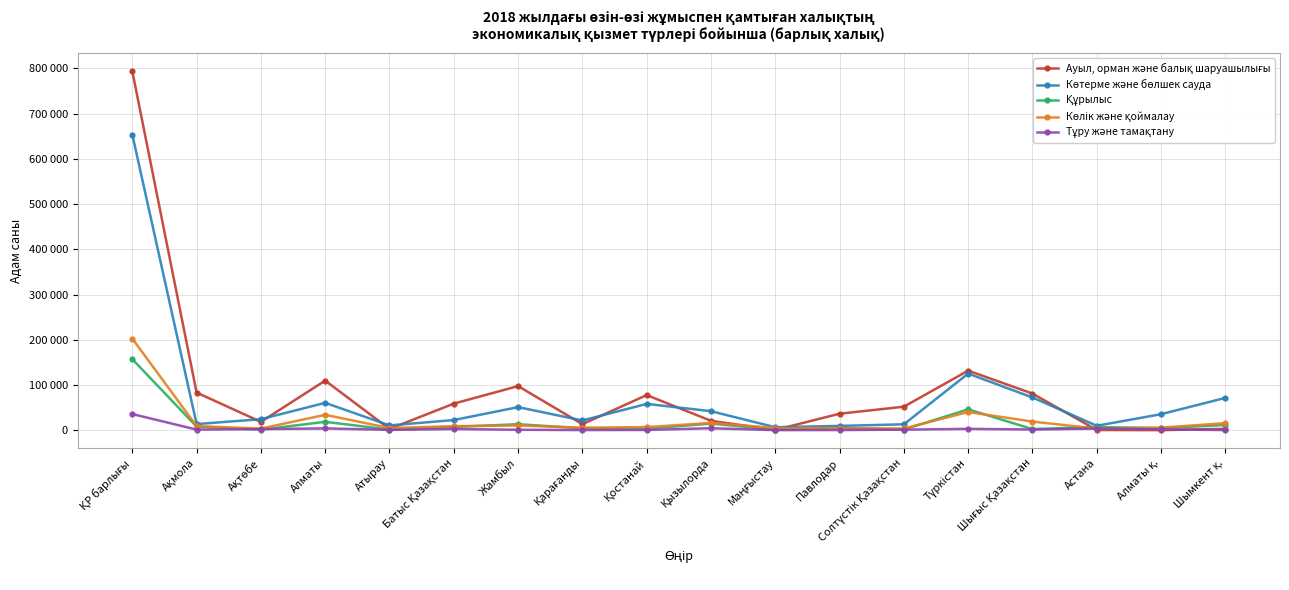

What is the sum of the Көтерме және бөлшек сауда values at Қызылорда and Жамбыл?

93815